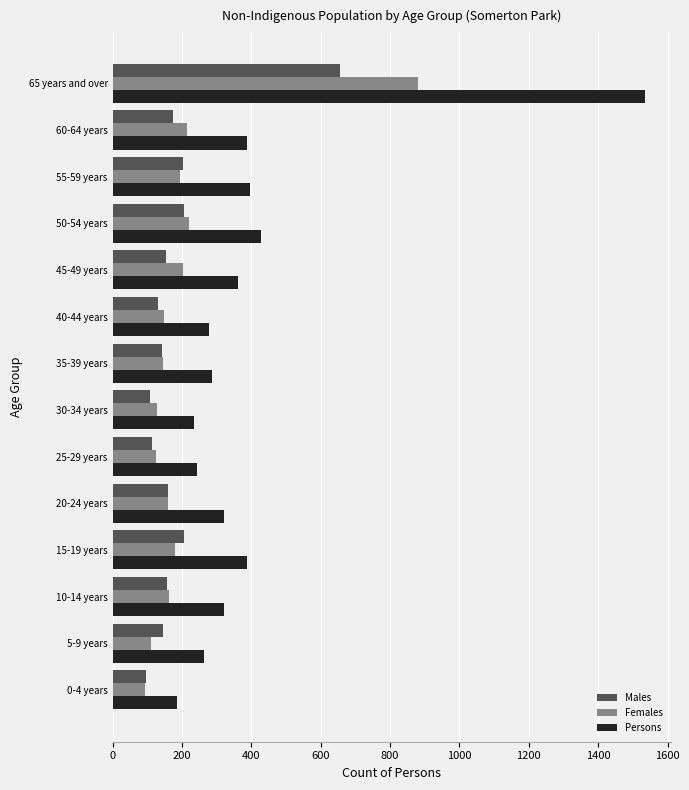

What are all the series names shown in the legend?

Males, Females, Persons